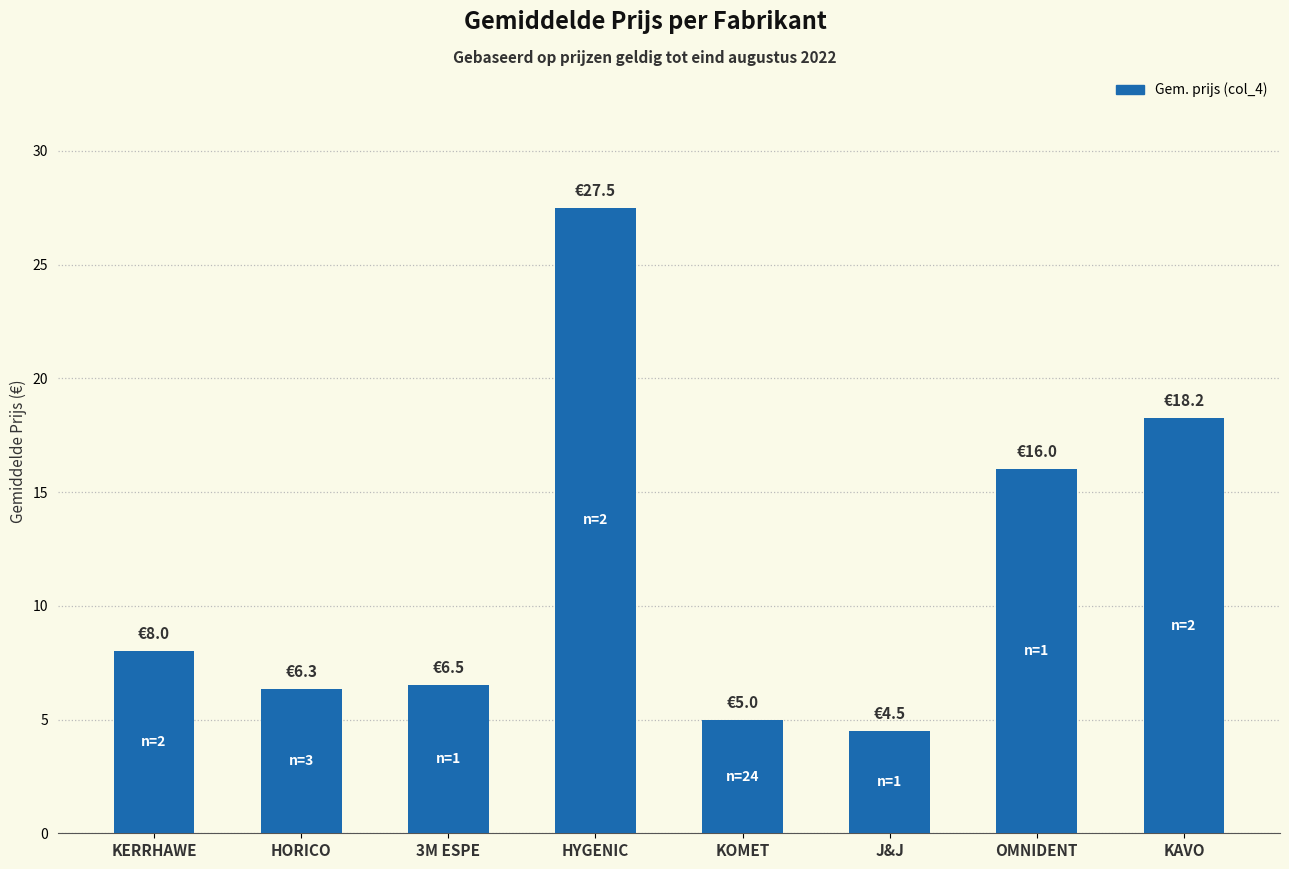

What is the average value?

11.5